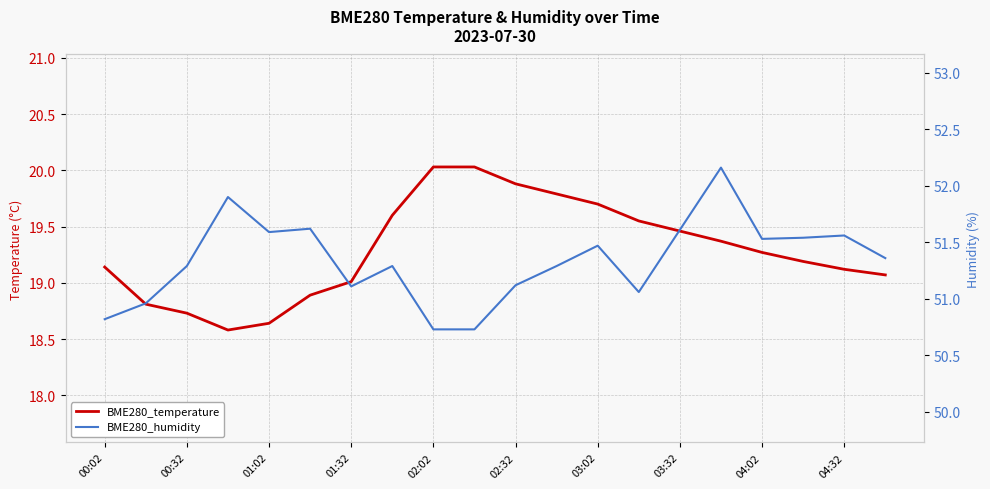

What is the sum of the BME280_humidity values at 17 and 04:02?

102.3